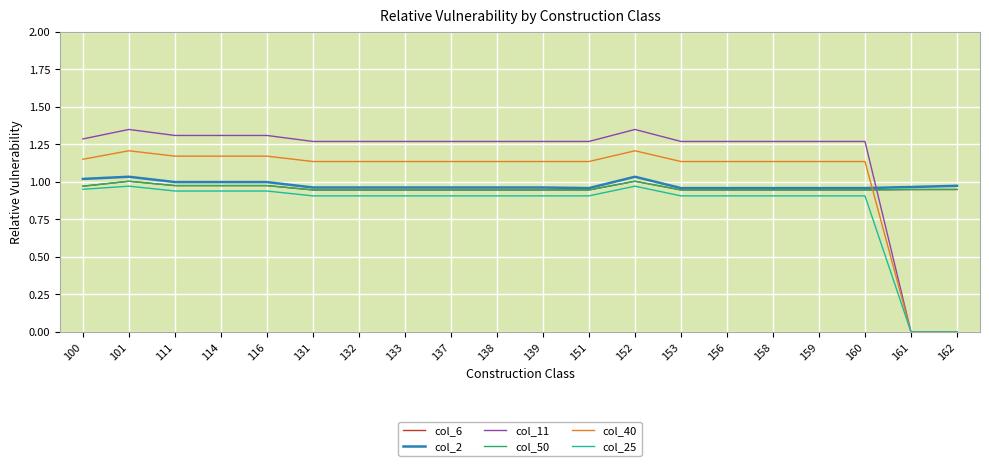

Which series has the largest total across all categories?

col_11